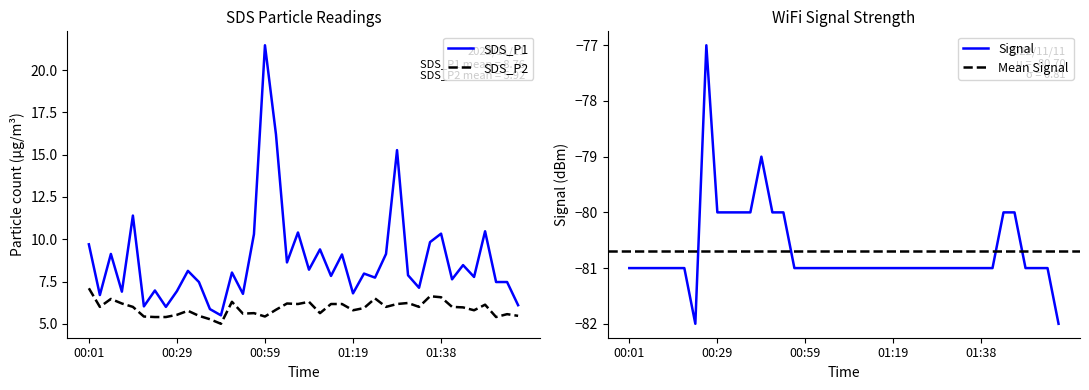

At which label does SDS_P2 reach its peak?

00:01